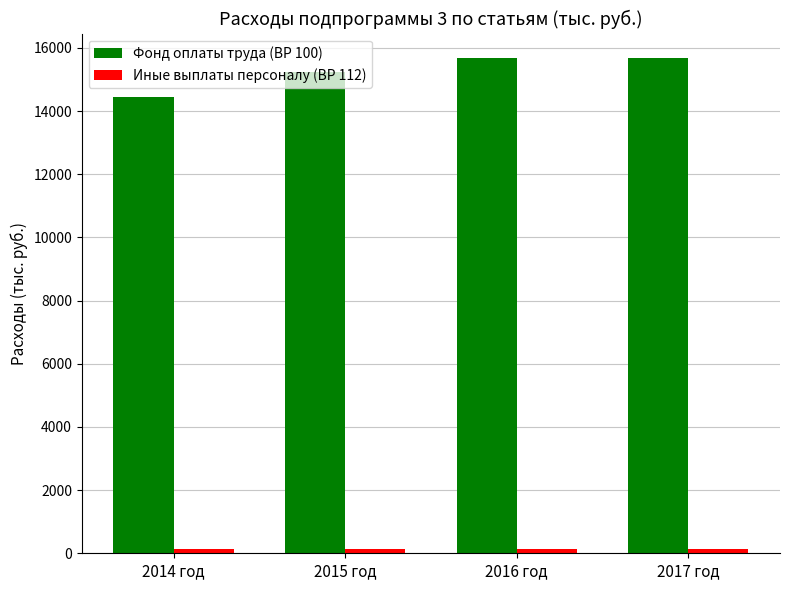

At how many categories does at least one series exceed 2191?

4